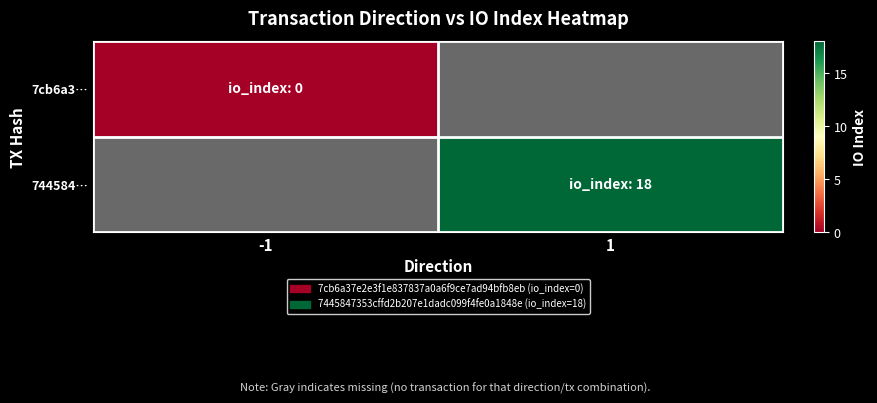

List the series in order of their overall mean, lowest first.

7cb6a3…, 744584…